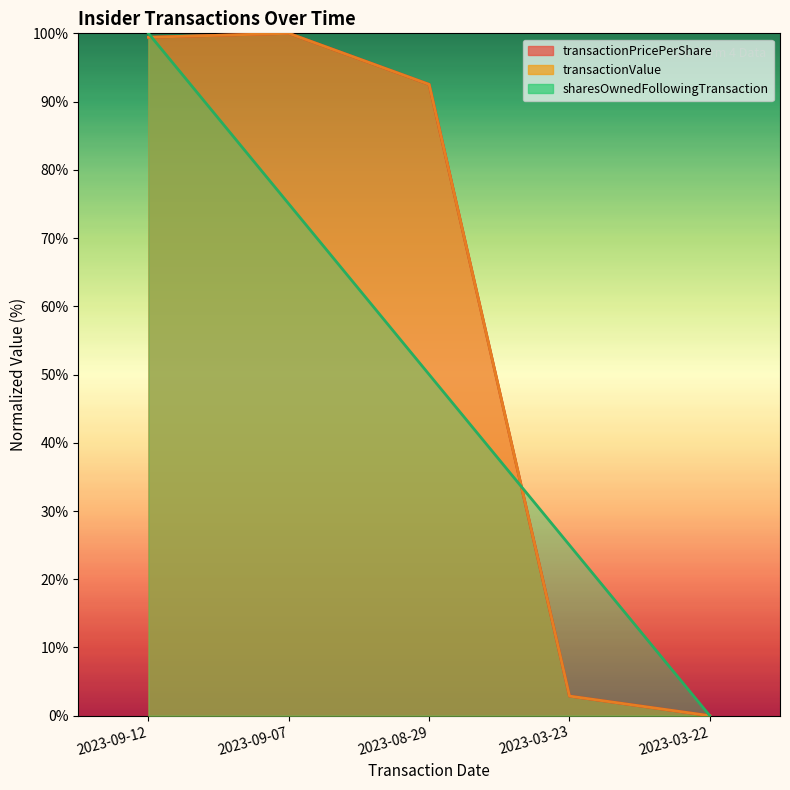

Is the value of transactionValue at 2023-03-22 greater than the value of transactionPricePerShare at 2023-08-29?

No